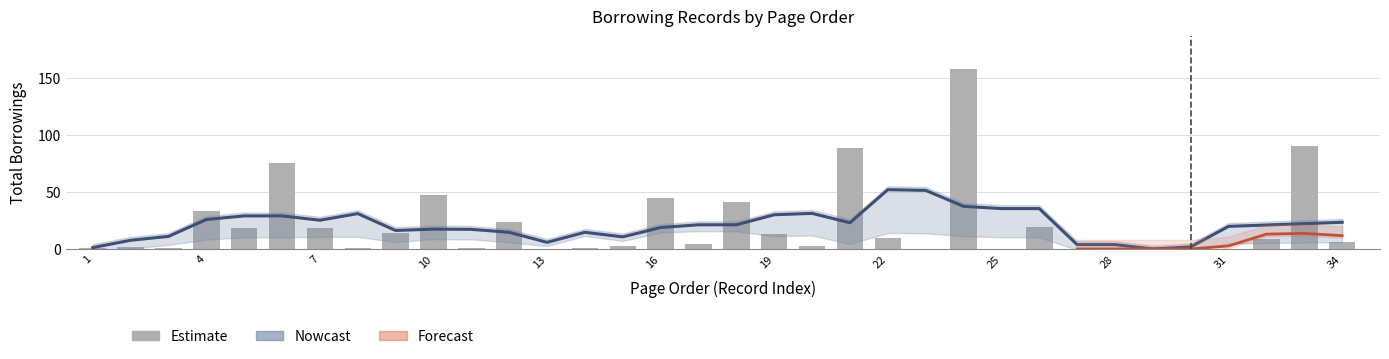

What is the spread (max minus min) of values at 14?

14